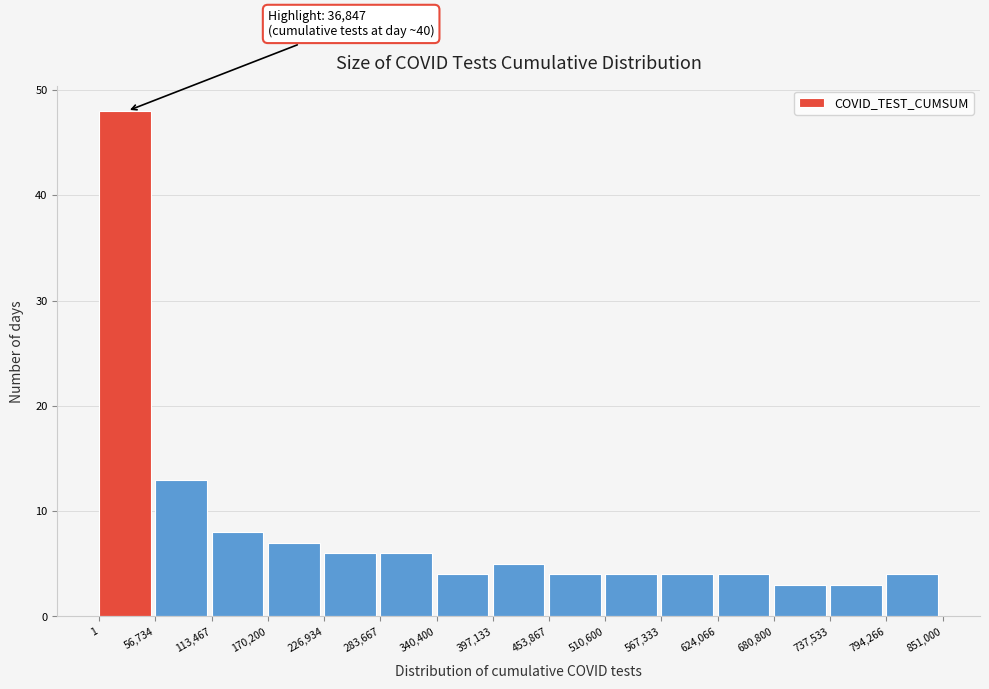

Over which range of the x-axis is the bar tallest?

1 to 56,734